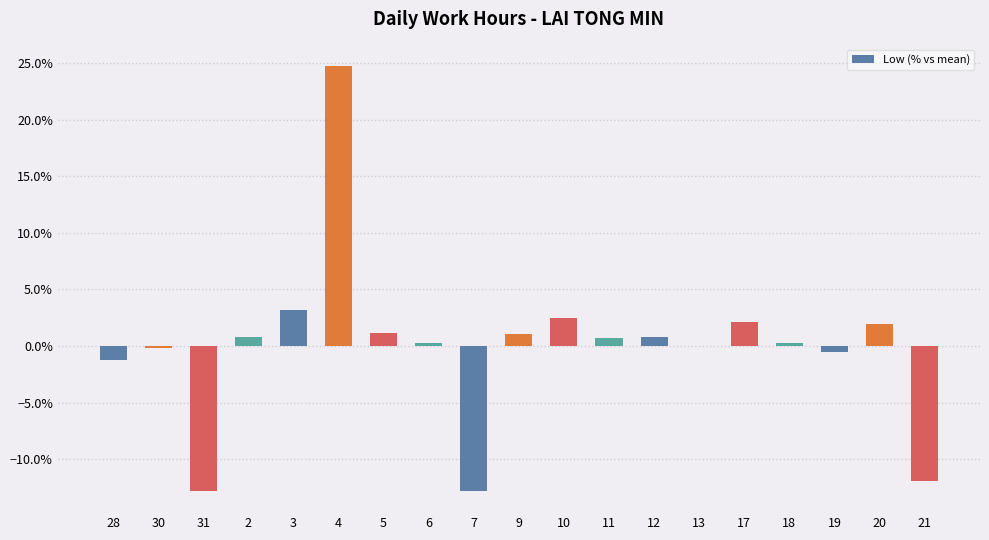

The chart shows a value of 0.3 at 6. True or false?

True